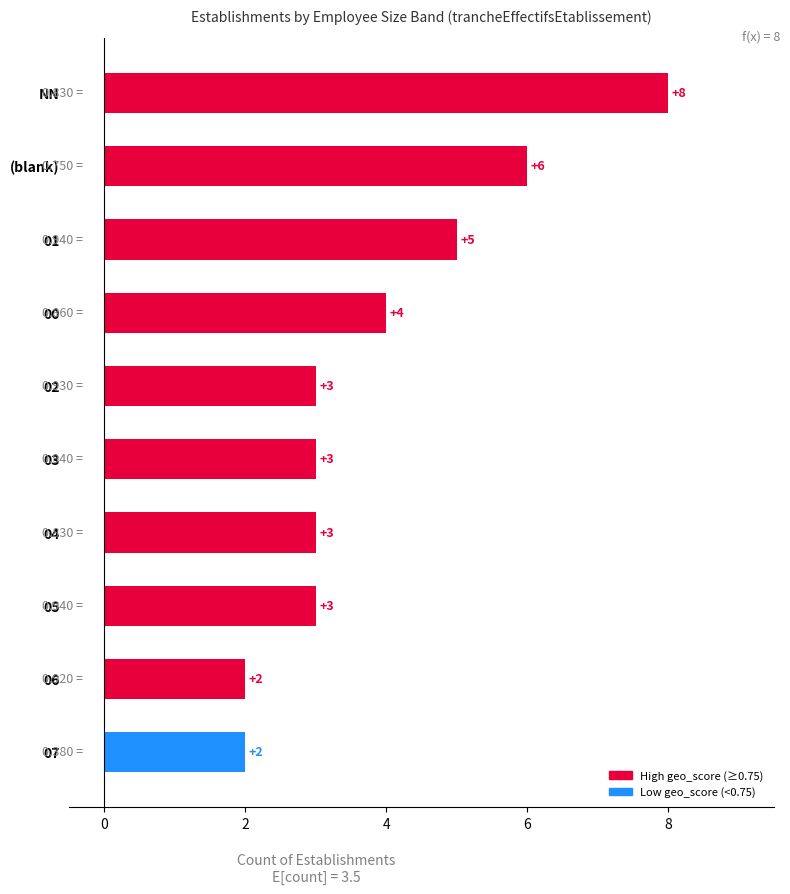

Which label corresponds to the largest value in the chart?

NN